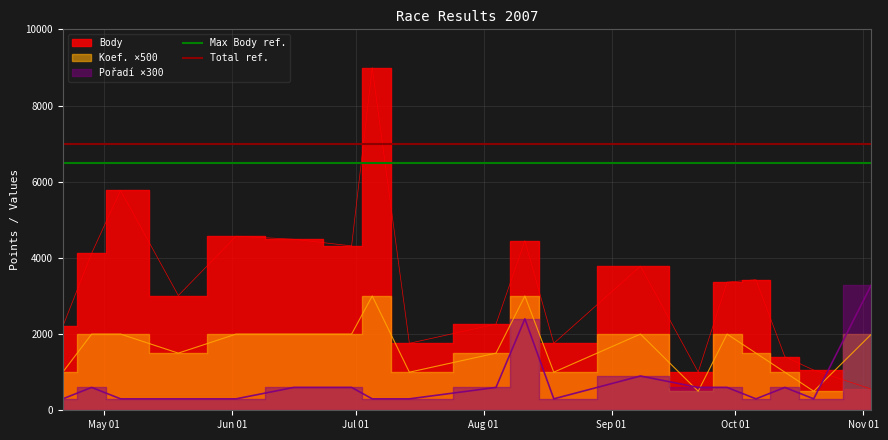

How many lines are shown in the chart?

2